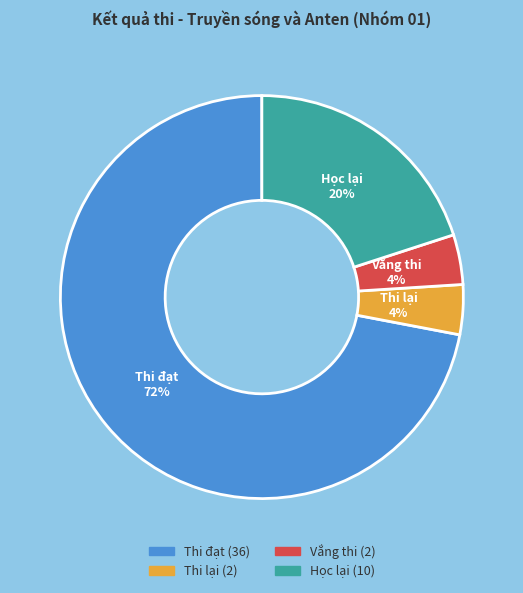

What is the largest slice in the pie chart?

Thi đạt